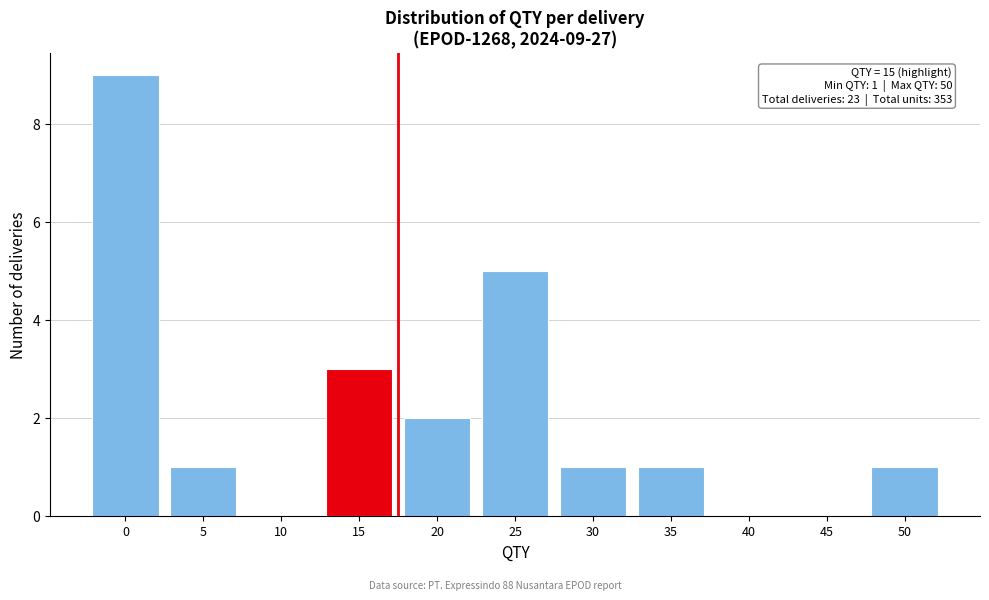

Reading left to right, list all the values displayed in this chart.

0=9	5=1	10=0	15=3	20=2	25=5	30=1	35=1	40=0	45=0	50=1